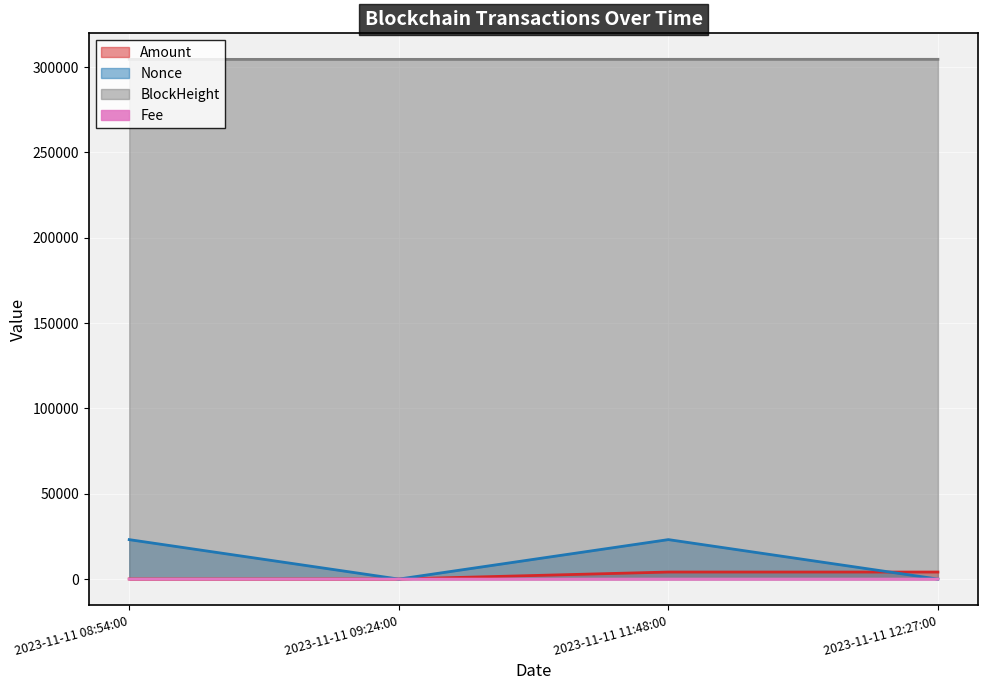

True or false: Amount and Fee cross at least once.

False